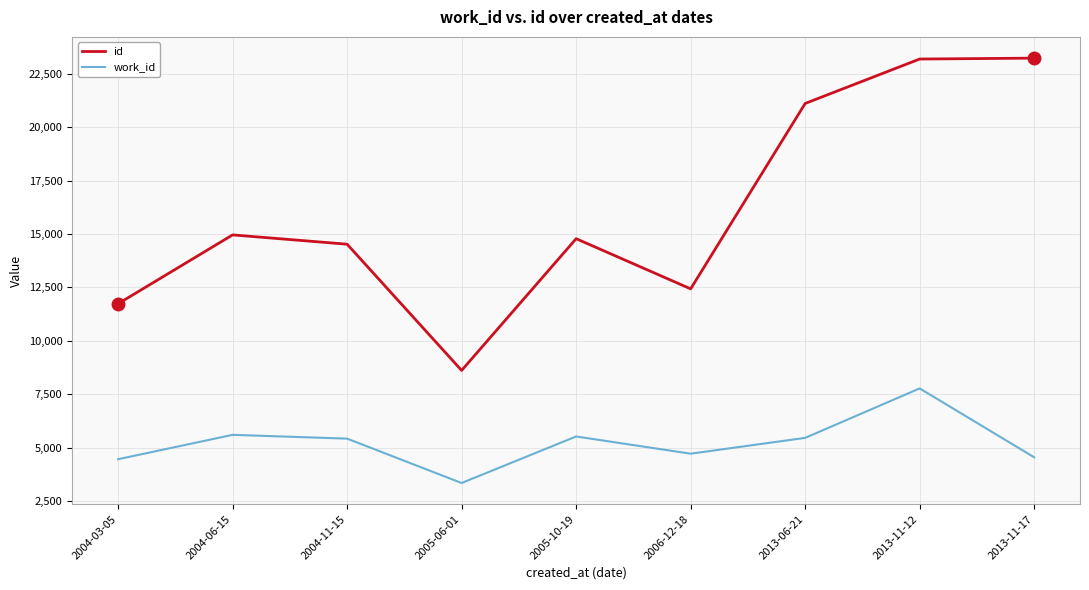

True or false: work_id and id cross at least once.

False